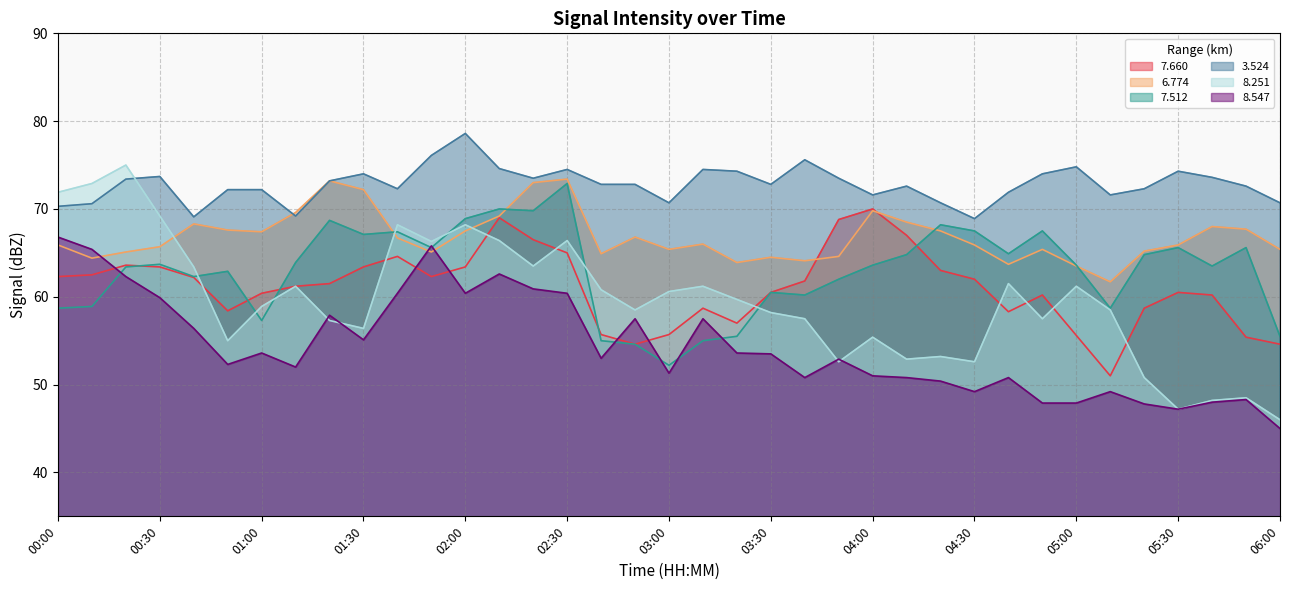

In   3.524, how many points are lower than both neighbors (excluding endpoints)?

9